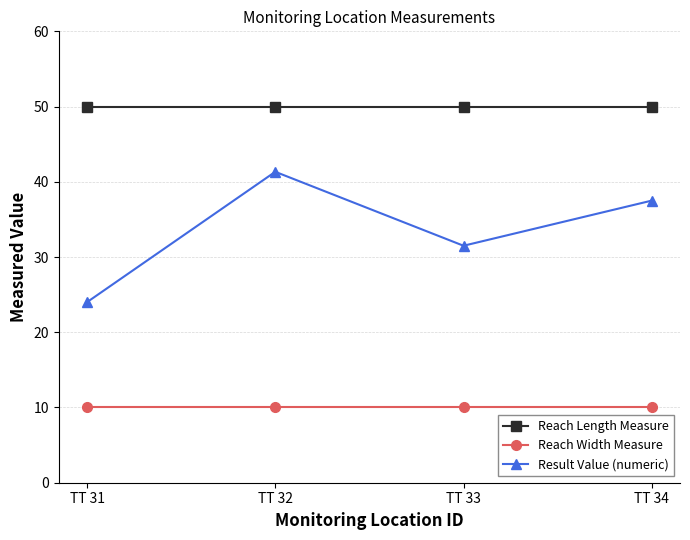

True or false: Reach Width Measure has a value of 10.0 at TT 31.

True